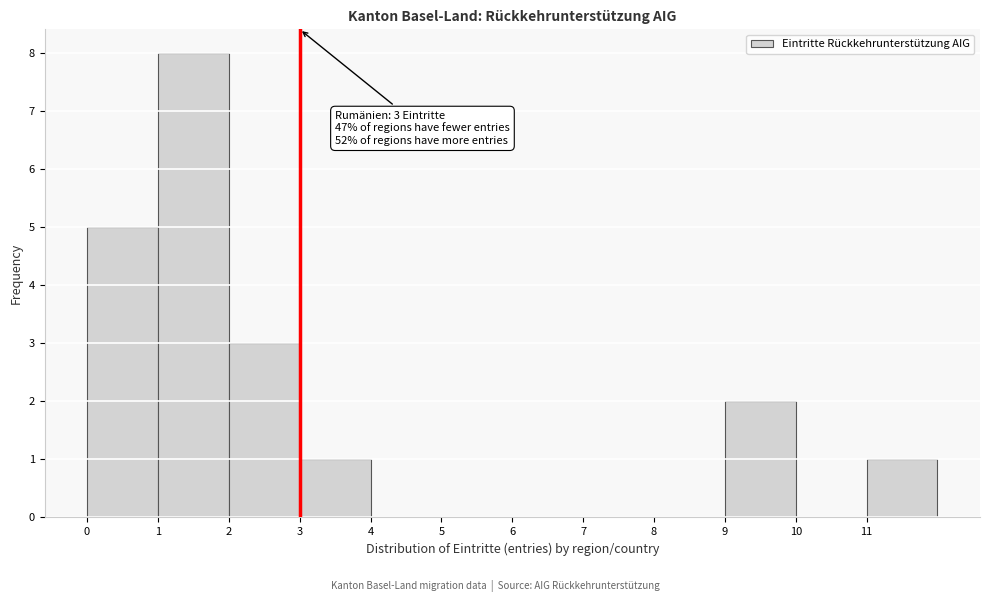

Over which range of the x-axis is the bar tallest?

1 to 2